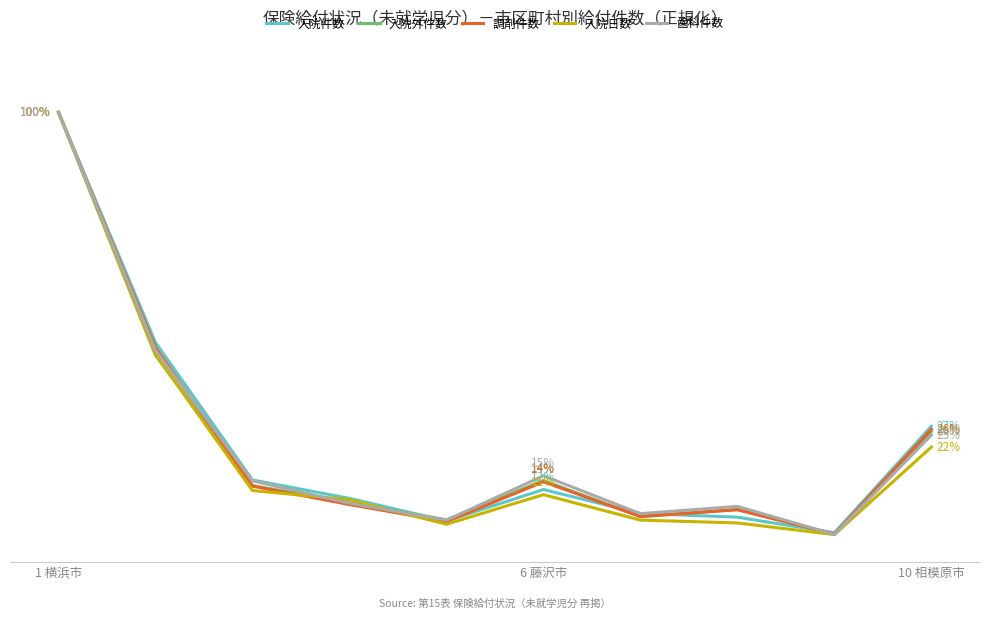

Is this an area chart (filled region under the line)?

No